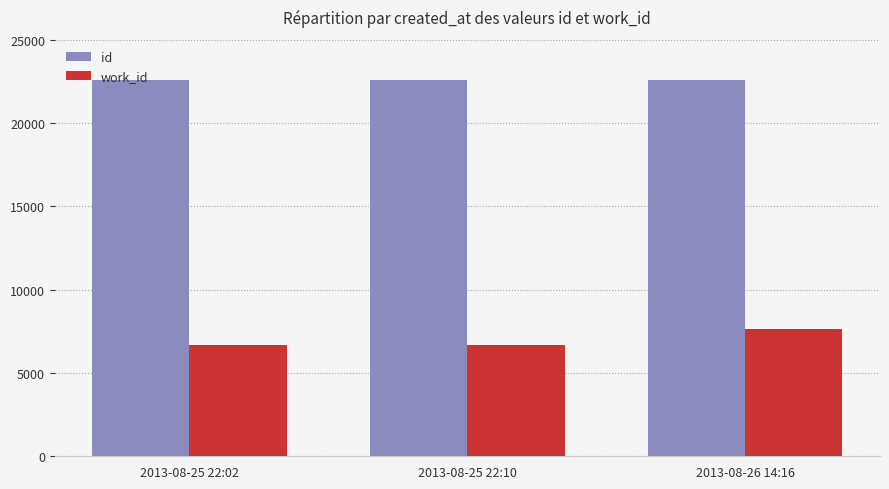

How many bars are there in total?

6